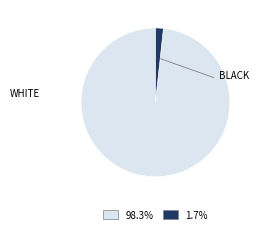

Is there any slice that represents more than half of the pie?

Yes